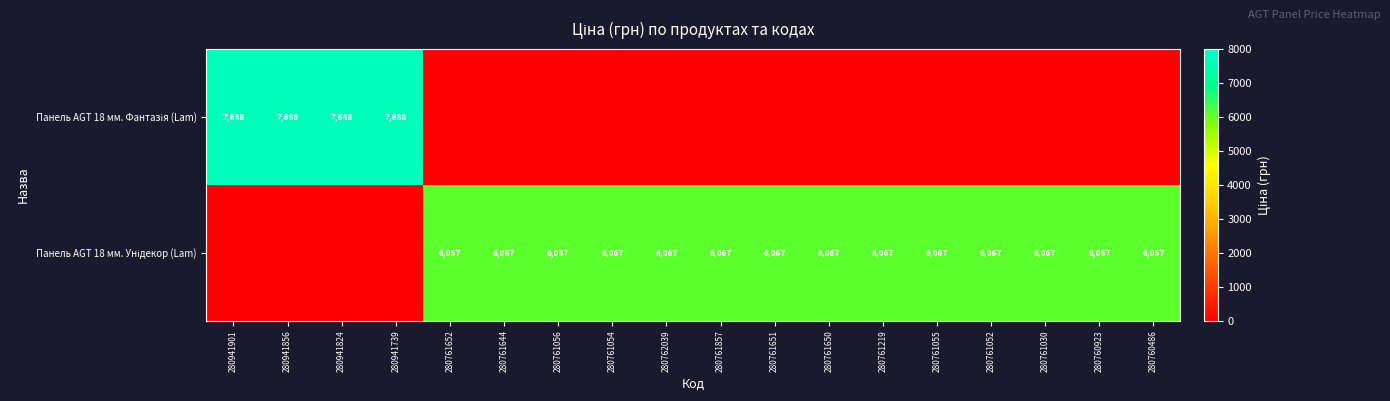

List the labels in order of Панель AGT 18 мм. Унідекор (Lam) value, smallest first.

280941901, 280941856, 280941824, 280941739, 280761652, 280761644, 280761056, 280761054, 280762039, 280761857, 280761651, 280761650, 280761219, 280761055, 280761052, 280761030, 280760923, 280760486